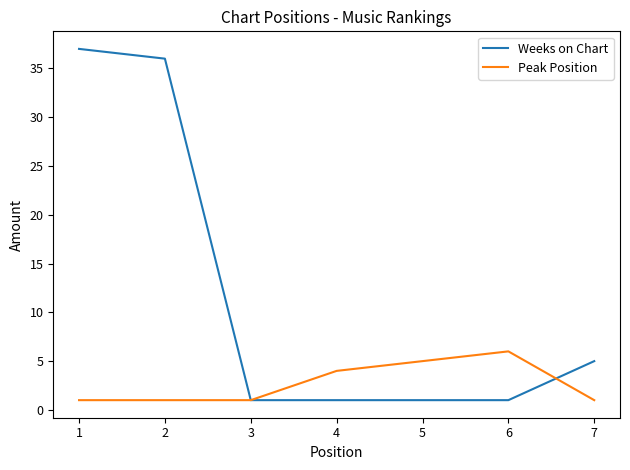

How many lines are shown in the chart?

2